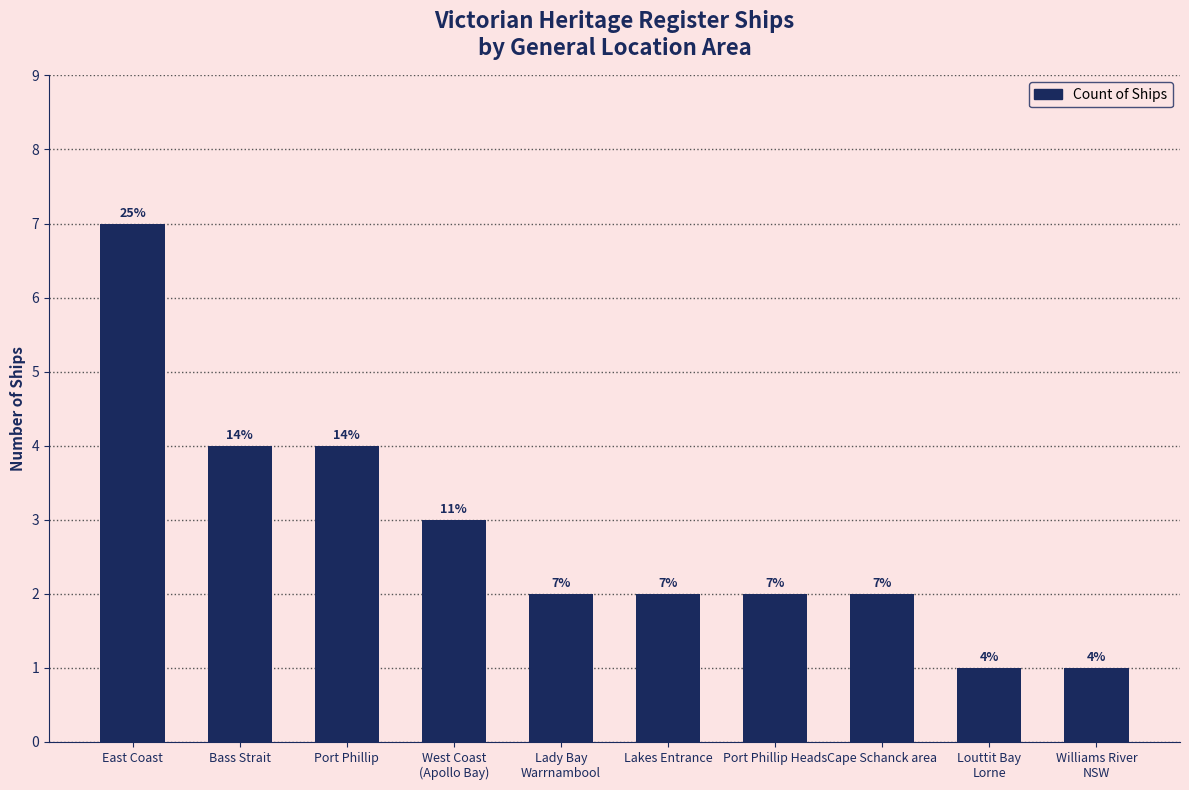

What is the difference between the maximum and minimum values?

6